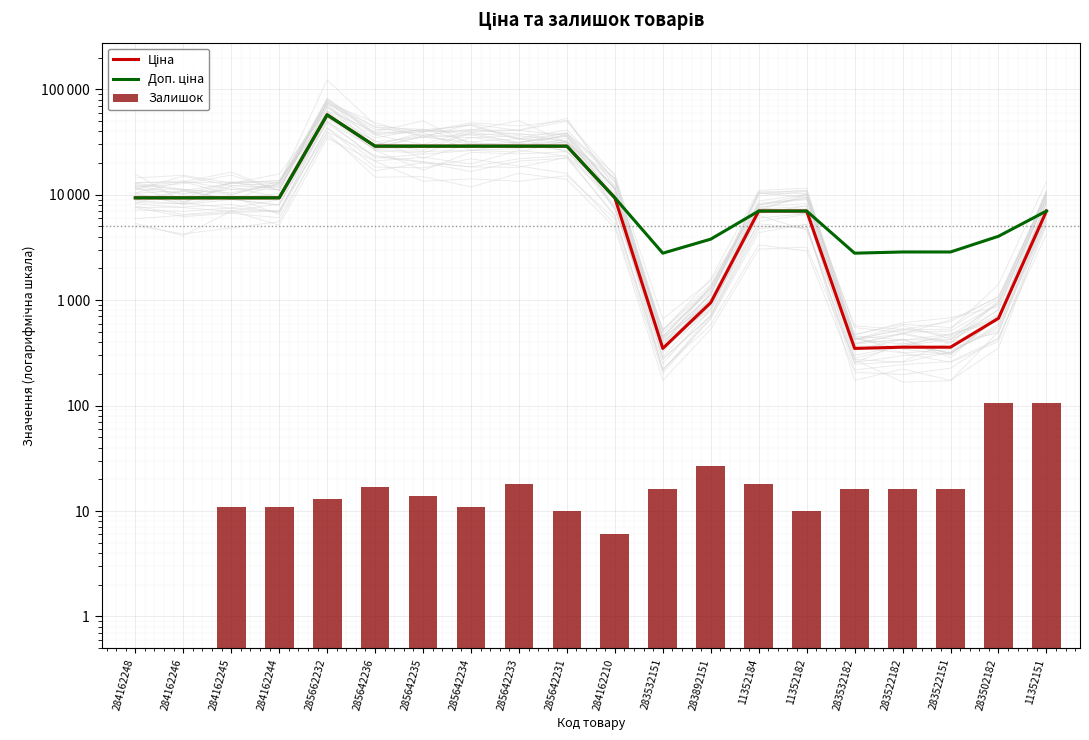

Are the bars grouped side by side (vs. stacked)?

Yes